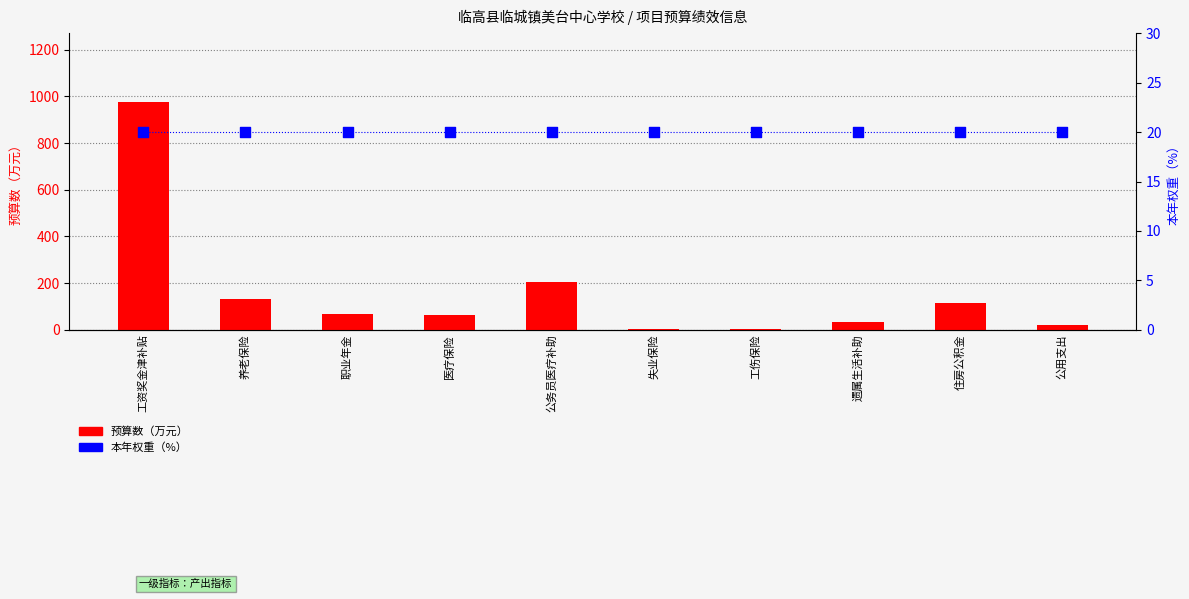

Which series has the largest Y range (max minus min)?

预算数（万元）